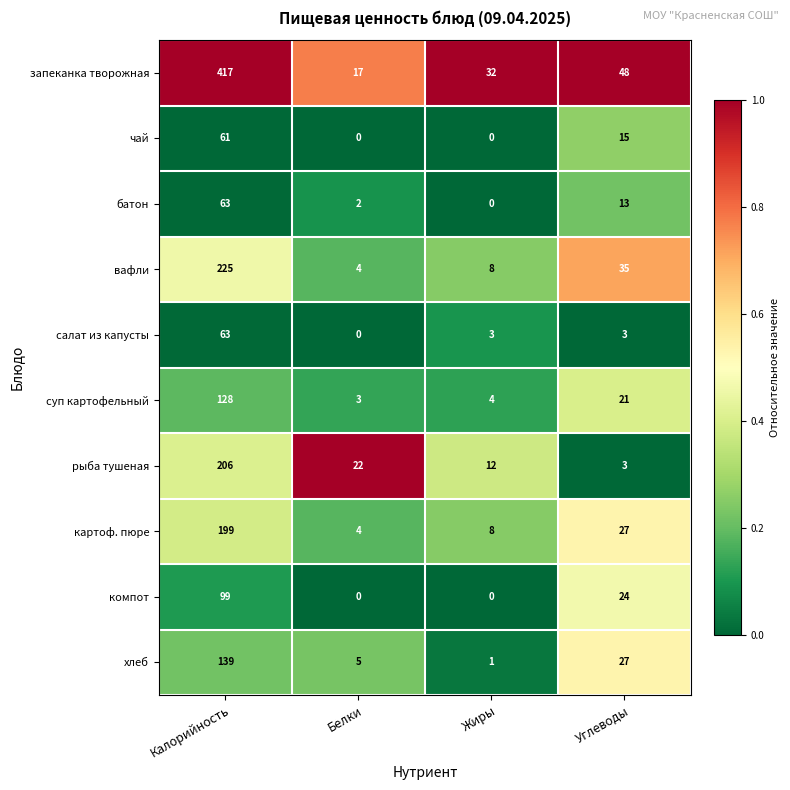

At which label is батон closest to 31?

Углеводы